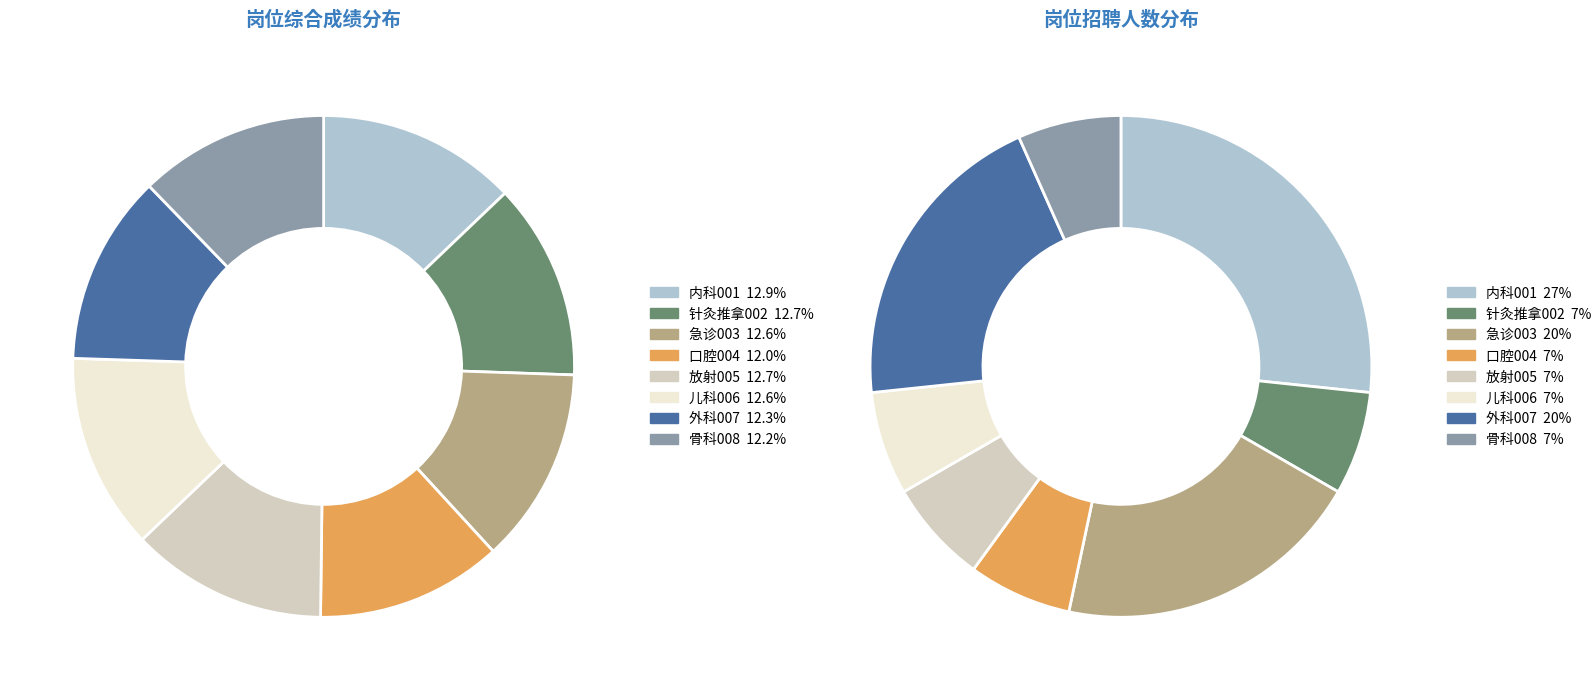

To the nearest percent, what is the difference between the largest and smallest slice percentages?

1%